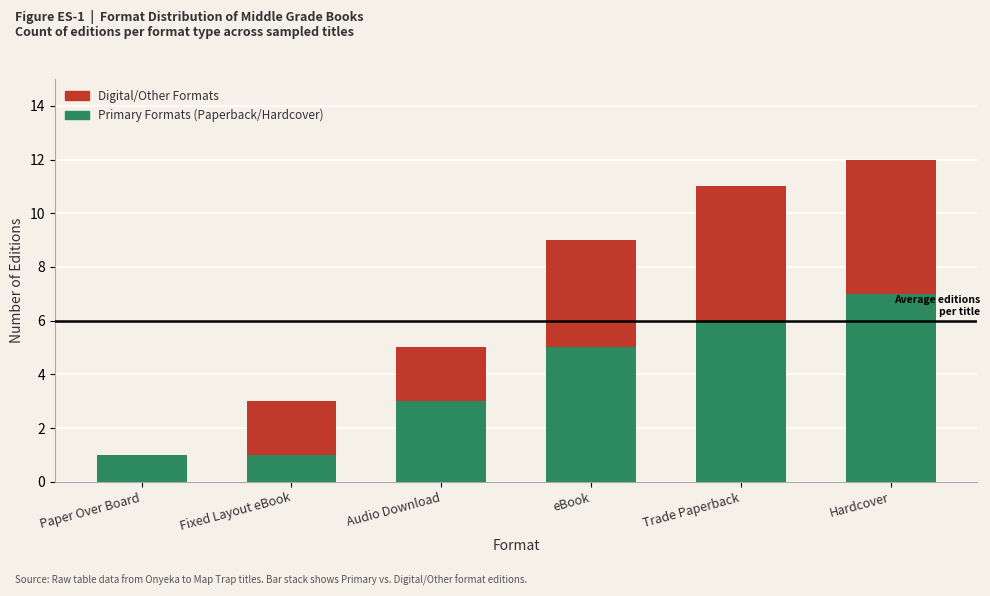

Reading left to right, list the values for the Primary Formats (Paperback/Hardcover) series.

Paper Over Board=1	Fixed Layout eBook=1	Audio Download=3	eBook=5	Trade Paperback=6	Hardcover=7